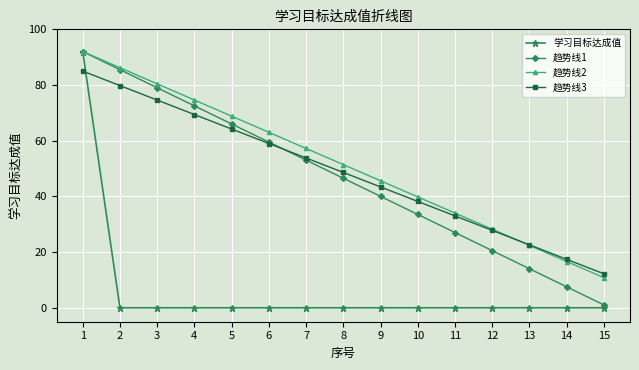

What is the difference between the maximum and second lowest values in the 趋势线2 series?

75.4